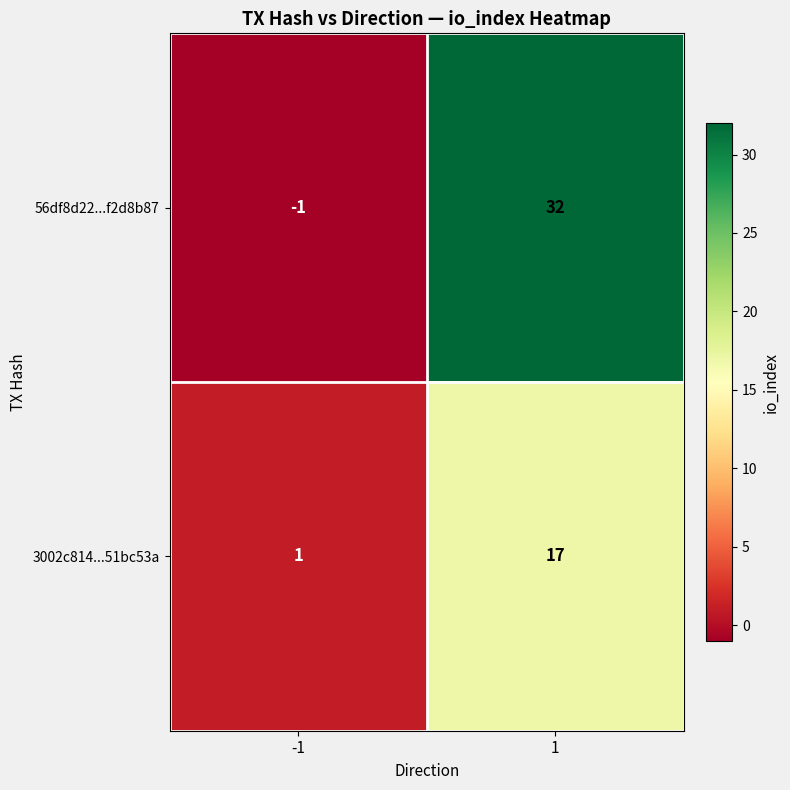

Reading left to right, transcribe all the data shown in this chart.

56df8d22...f2d8b87: -1	32
3002c814...51bc53a: 1	17